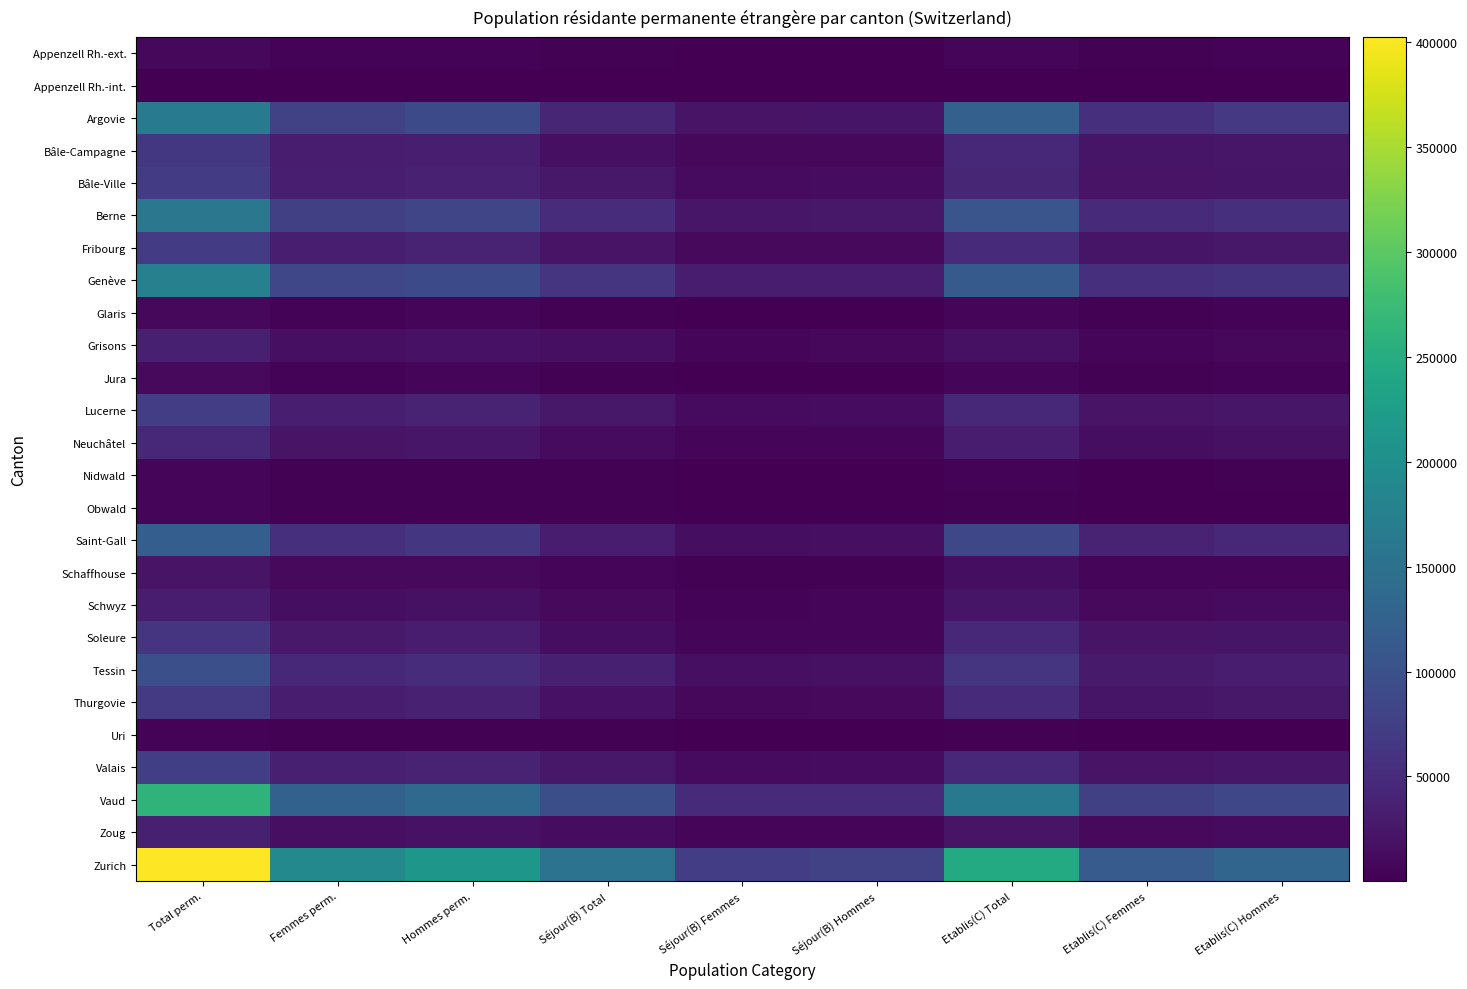

At how many categories does at least one series exceed 50049?

9